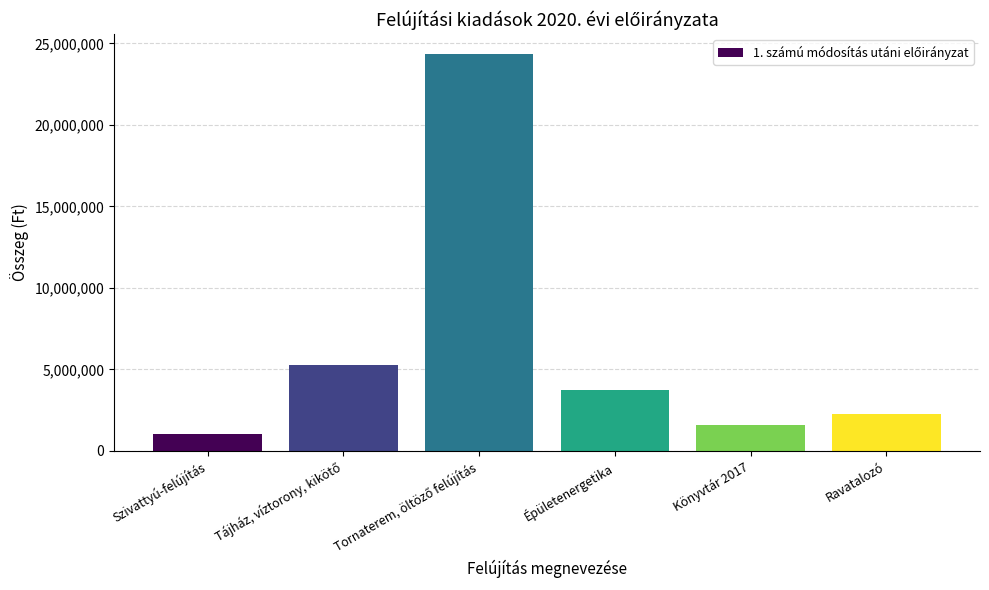

True or false: the data shows 2505025 at Épületenergetika.

False